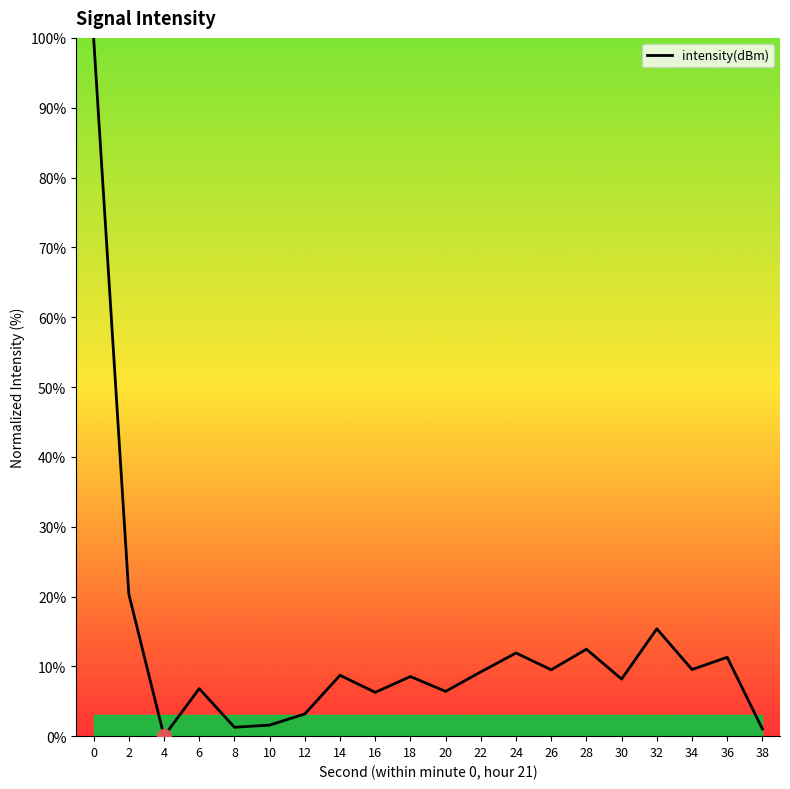

Where is the first local minimum?

4